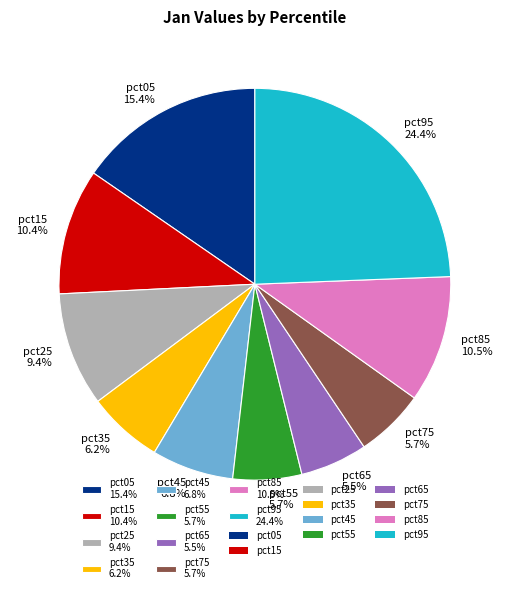

How many segments does this pie chart have?

10